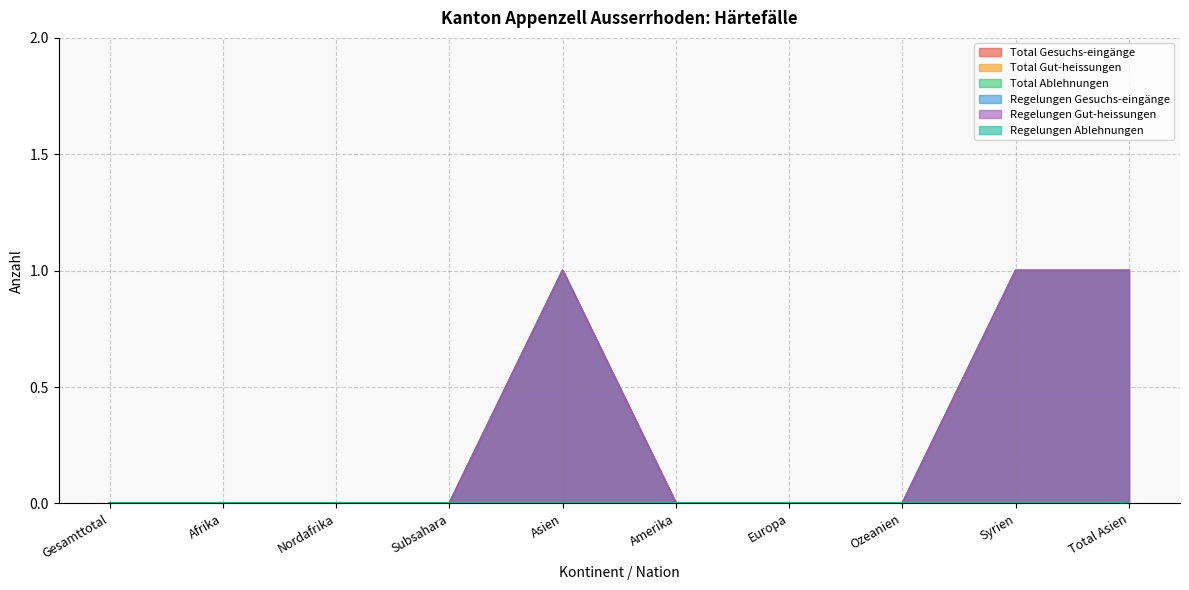

Is it true that Regelungen Gut-heissungen equals 0 at Nordafrika?

True